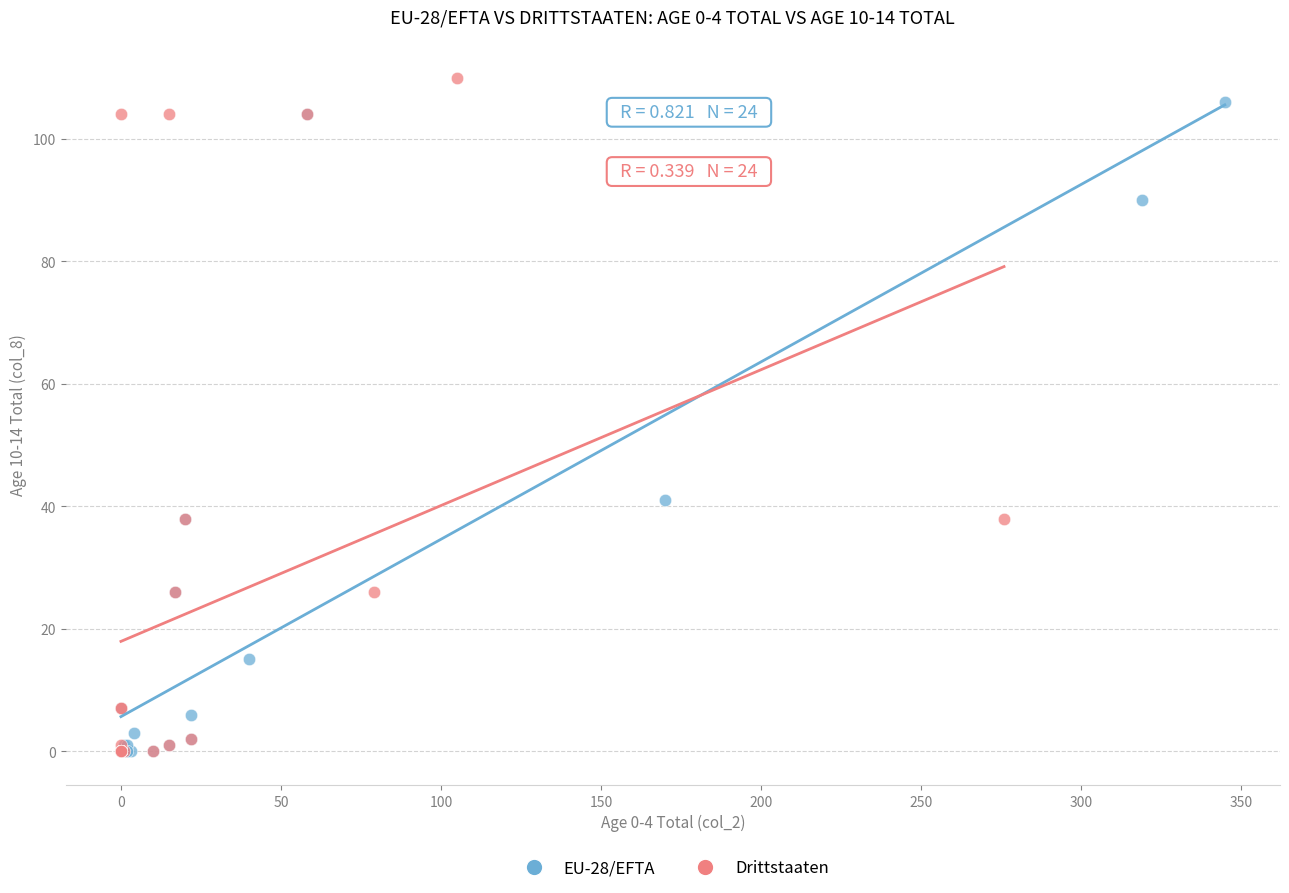

Which series has the largest Y range (max minus min)?

Drittstaaten